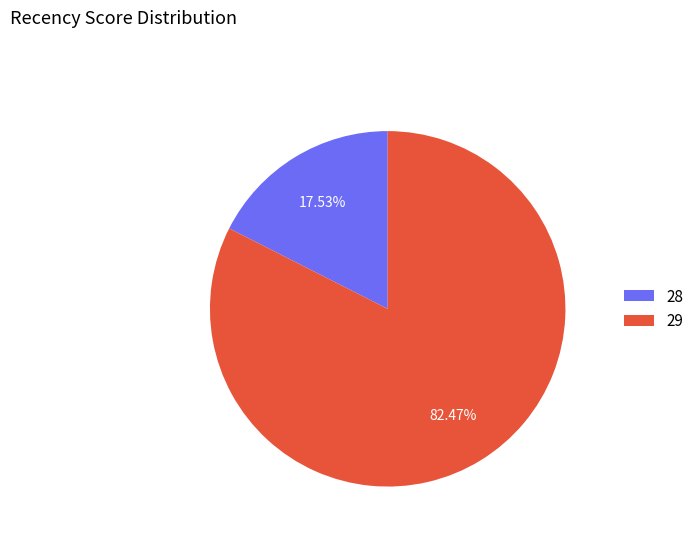

What is the largest slice in the pie chart?

29